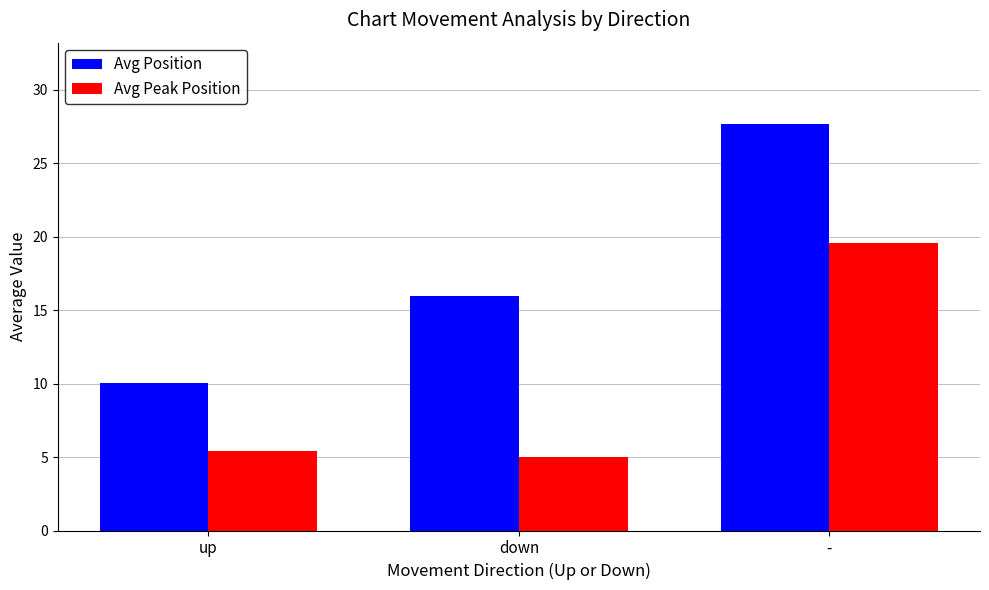

Which series has the largest range (max minus min)?

Avg Position